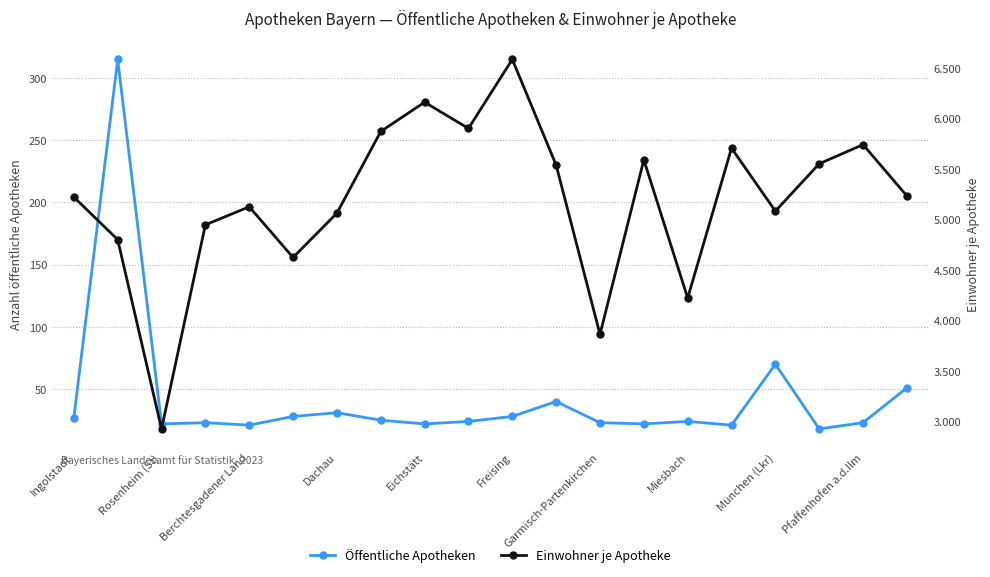

True or false: Öffentliche Apotheken has more than 1 points higher than both neighbors.

True